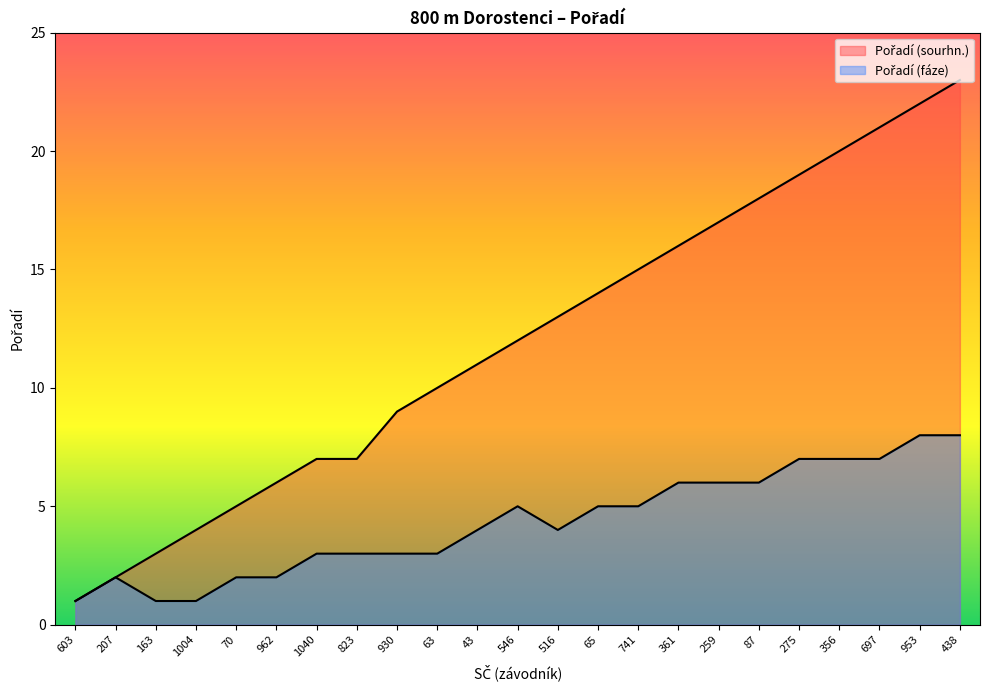

What are all the series names shown in the legend?

Pořadí (sourhn.), Pořadí (fáze)